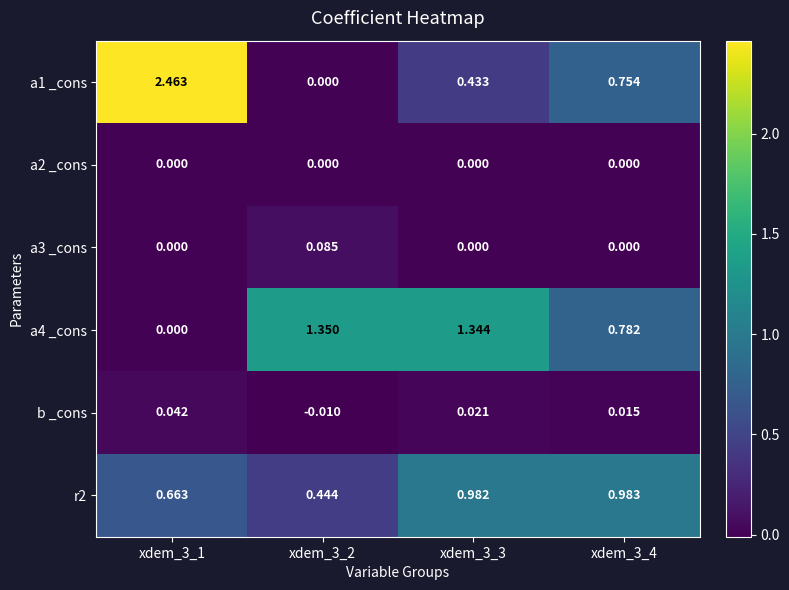

How many distinct data groups are displayed?

6